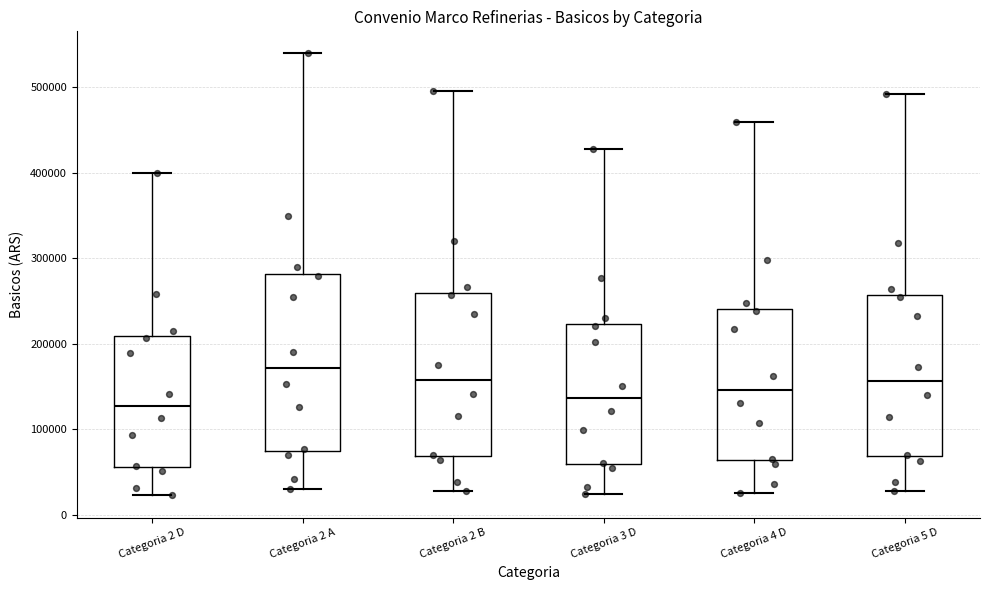

Which box has the highest median line?

Categoria 2 A